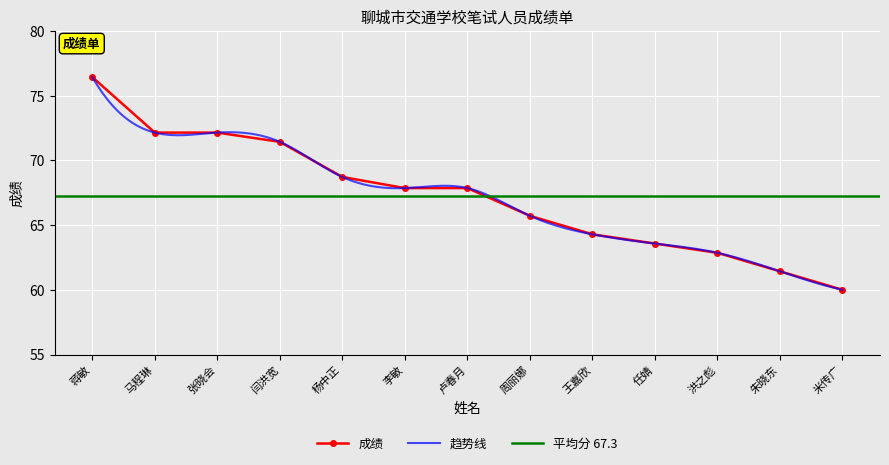

How many data points are less than 67?

6